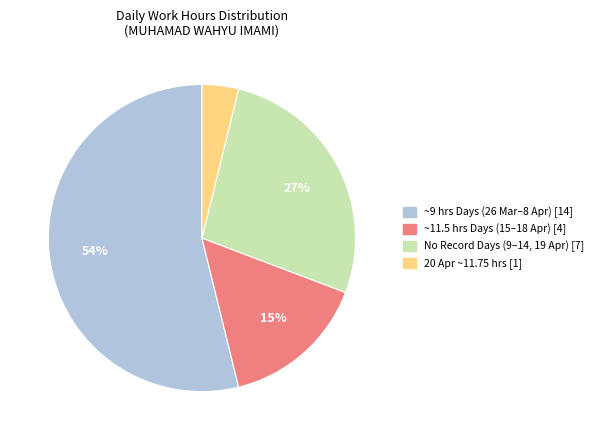

To the nearest percent, what is the difference between the largest and smallest slice percentages?

50%